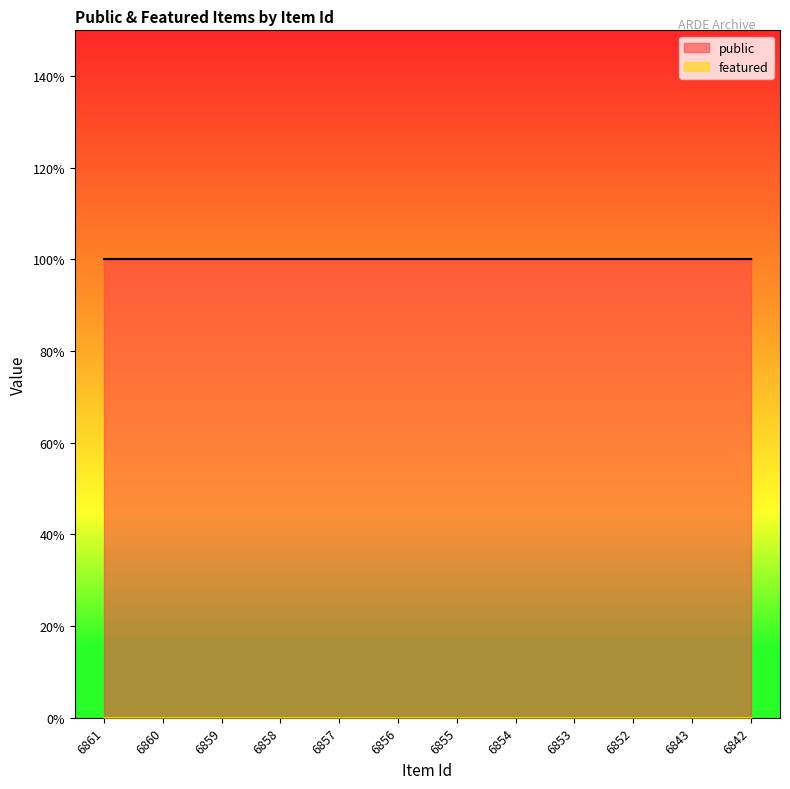

What is the maximum value for public?

1